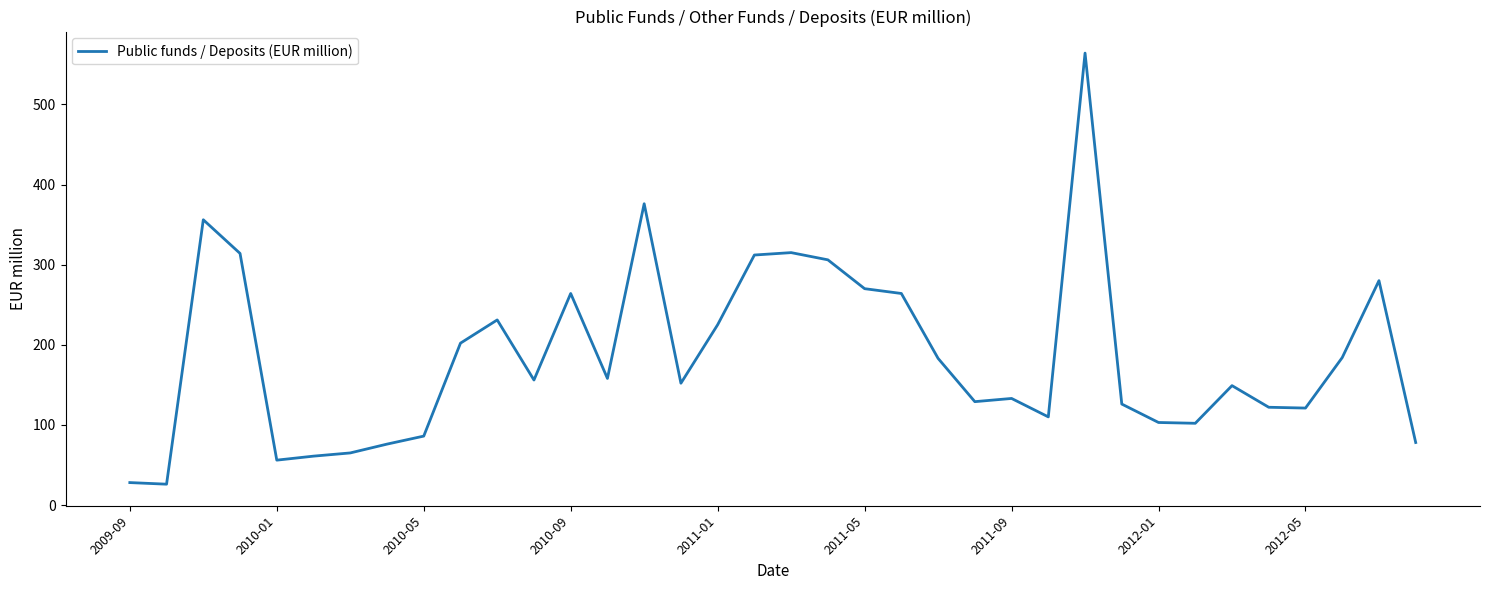

What is the average value?

186